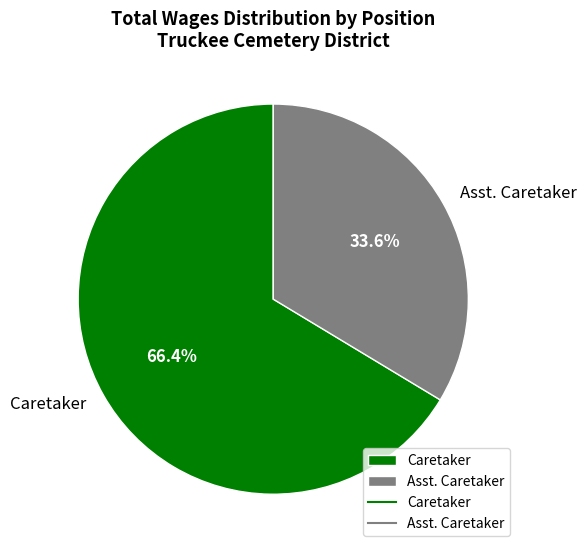

Which slice is the smallest?

Asst. Caretaker